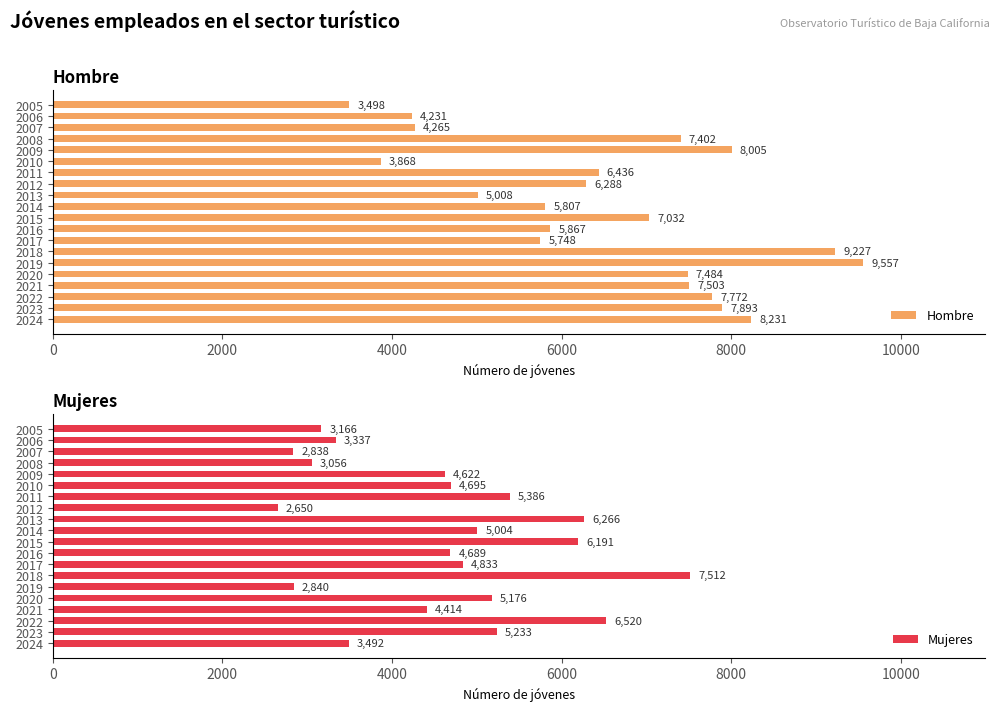

The value of Hombre at 2022 is 7772. True or false?

True